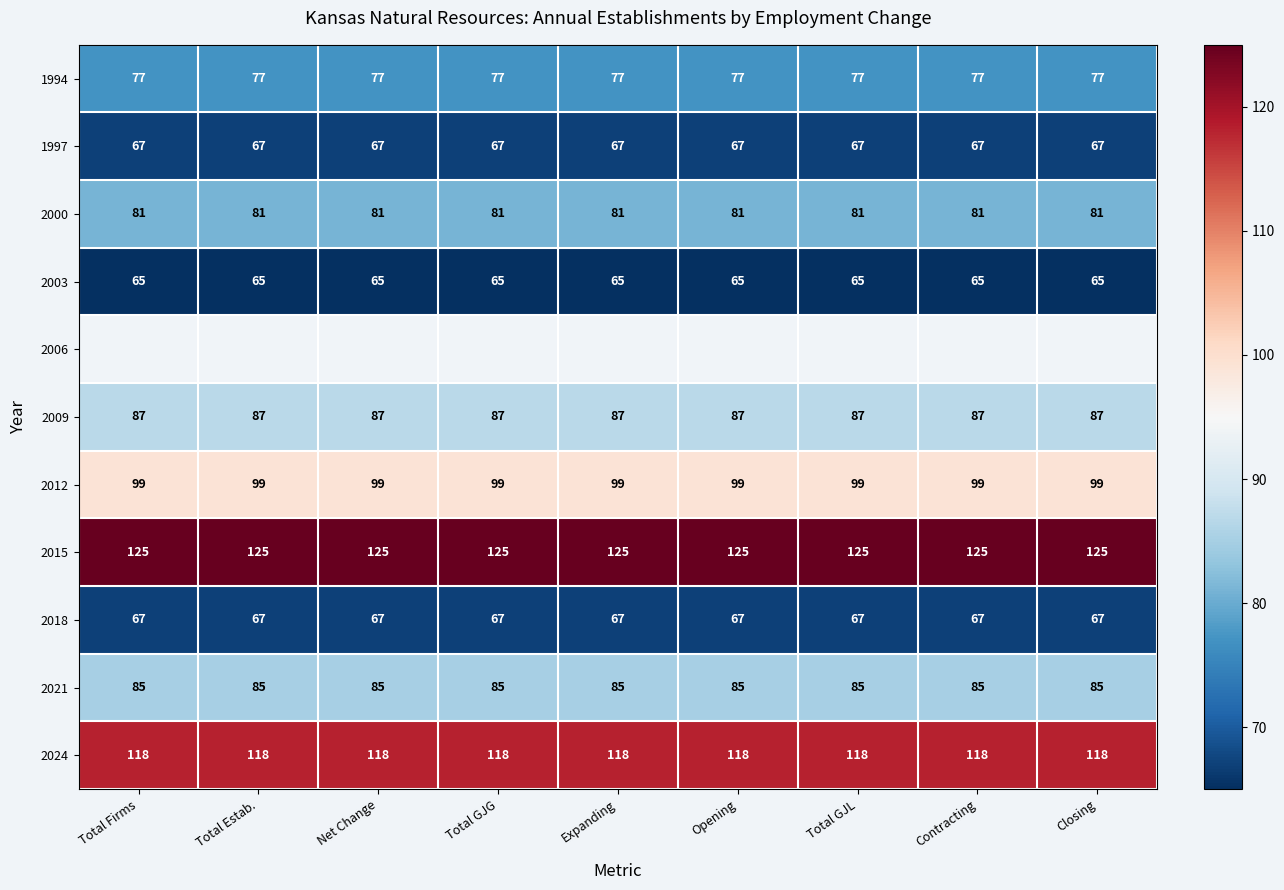

Read the 1997 value at Opening.

67